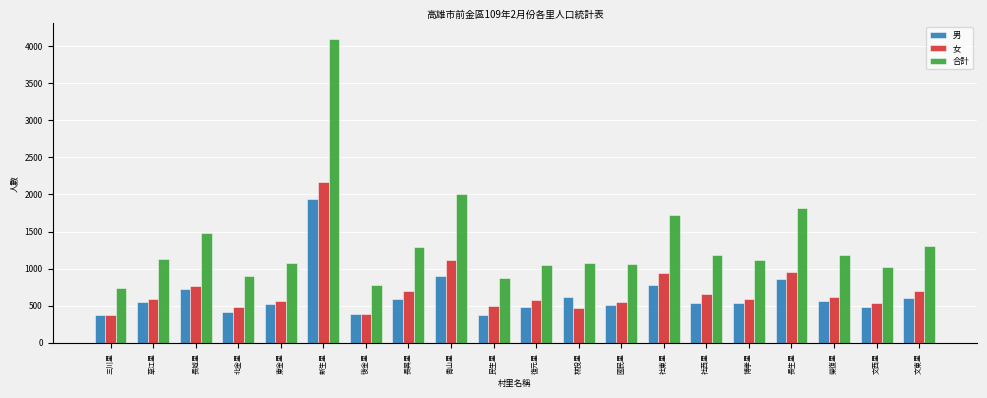

What is the greatest value displayed?

4104